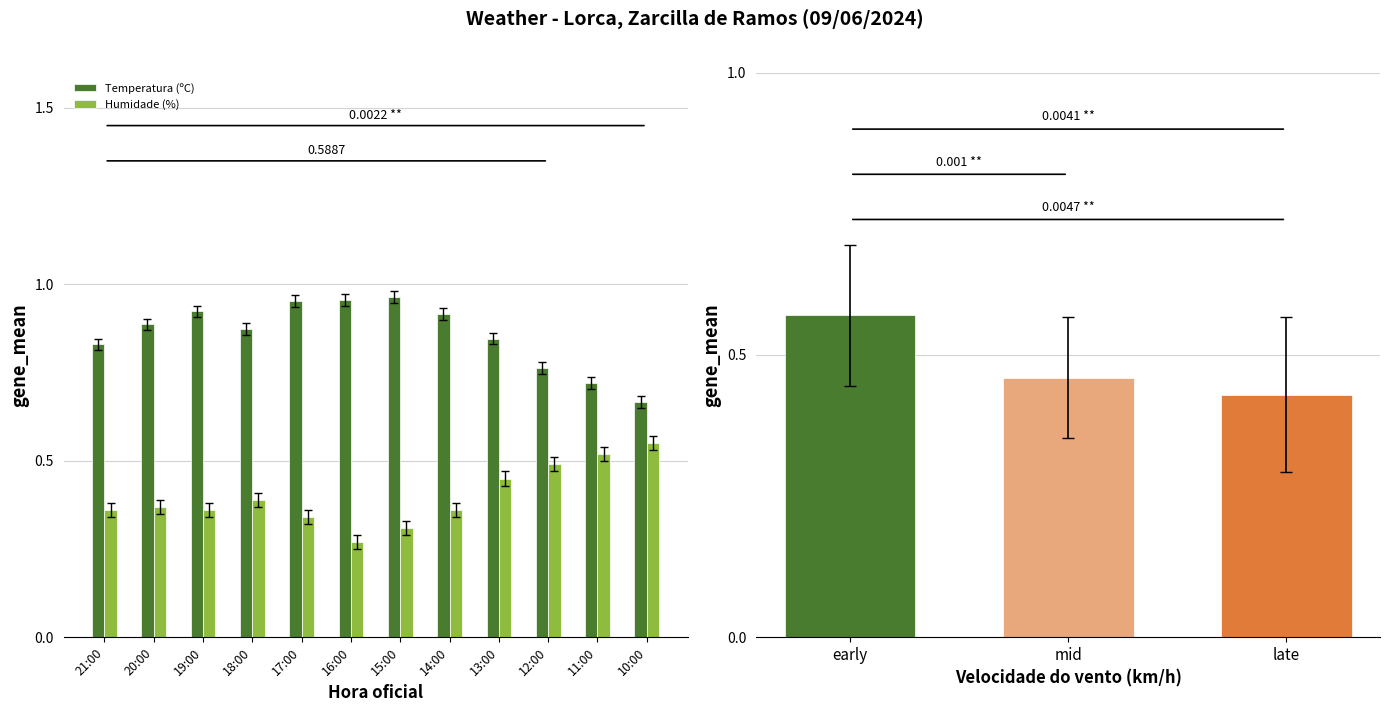

What is the spread (max minus min) of values at 14:00?

0.6